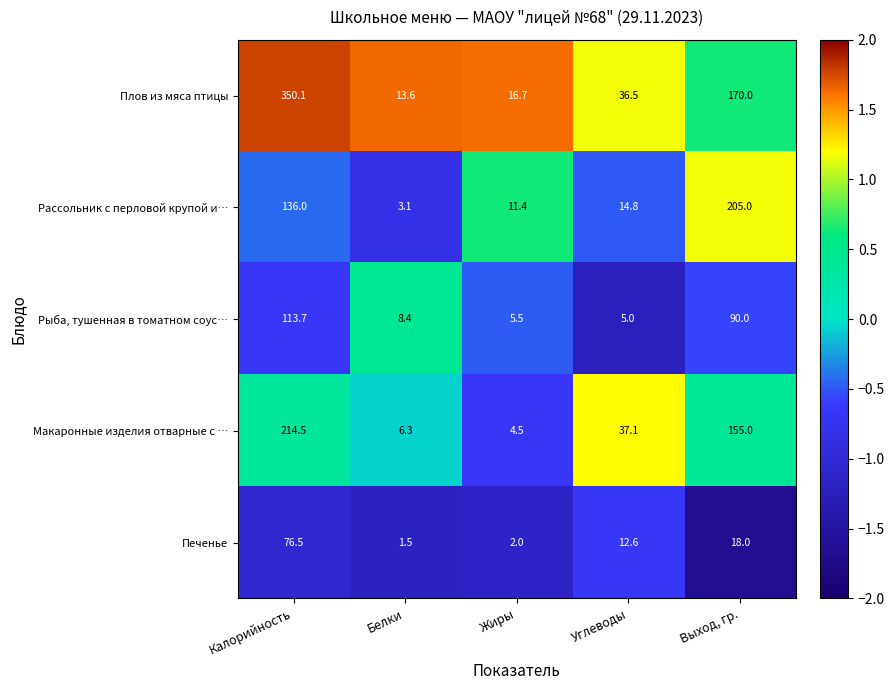

Reading right to left, what are all the values shown in this chart?

Плов из мяса птицы: Выход, гр.=170.0	Углеводы=36.5	Жиры=16.7	Белки=13.6	Калорийность=350.1
Рассольник с перловой крупой и…: Выход, гр.=205.0	Углеводы=14.8	Жиры=11.4	Белки=3.1	Калорийность=136.0
Рыба, тушенная в томатном соус…: Выход, гр.=90.0	Углеводы=5.0	Жиры=5.5	Белки=8.4	Калорийность=113.7
Макаронные изделия отварные с …: Выход, гр.=155.0	Углеводы=37.1	Жиры=4.5	Белки=6.3	Калорийность=214.5
Печенье: Выход, гр.=18.0	Углеводы=12.6	Жиры=2.0	Белки=1.5	Калорийность=76.5